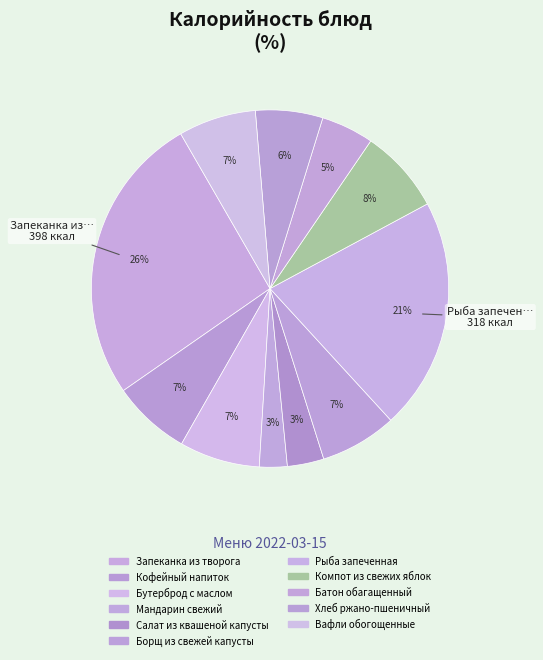

How many slices are in this pie chart?

11